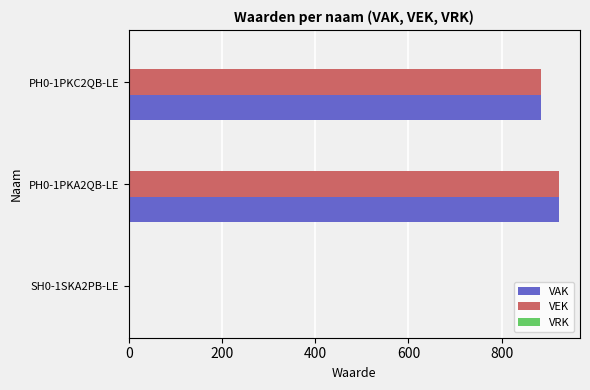

What is the sum of all VEK values?

1806